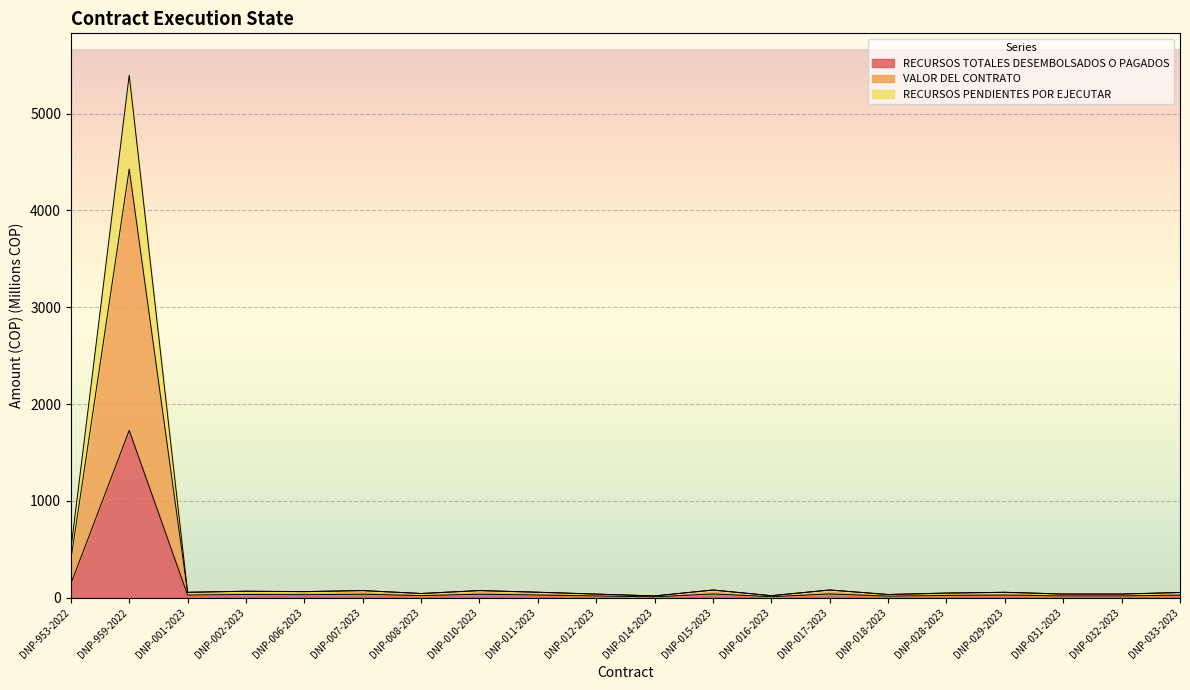

What are all the series names shown in the legend?

RECURSOS TOTALES DESEMBOLSADOS O PAGADOS, VALOR DEL CONTRATO, RECURSOS PENDIENTES POR EJECUTAR